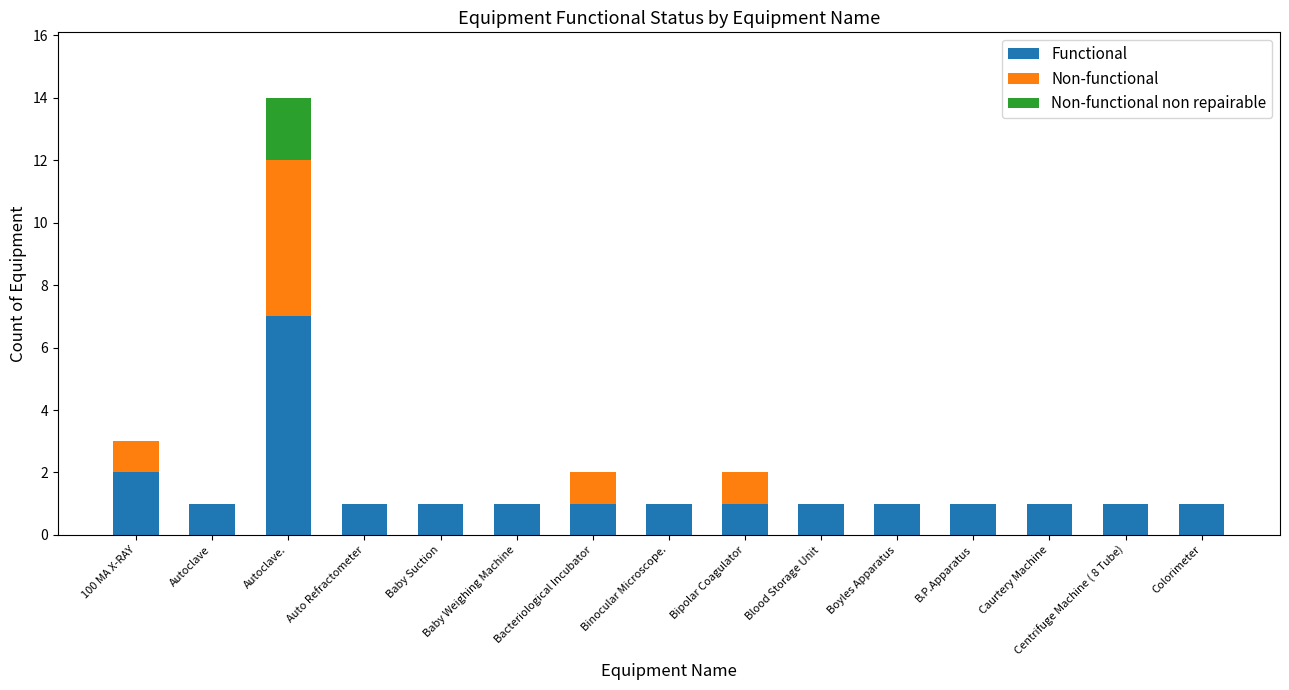

Which category has the highest value in the Functional series?

Autoclave.